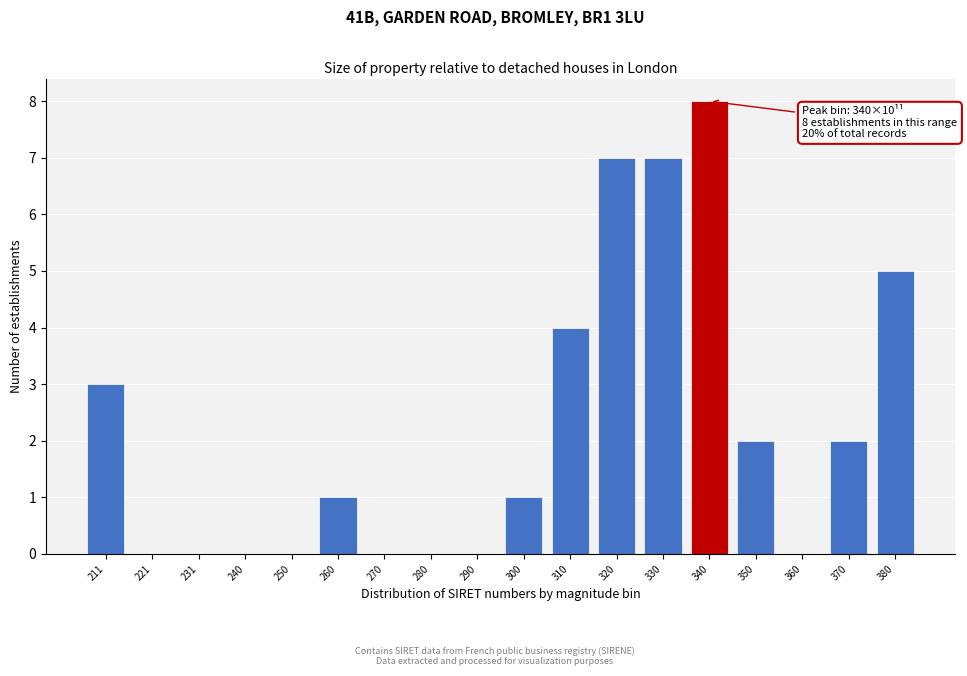

Reading left to right, transcribe all the data shown in this chart.

211=3	221=0	231=0	240=0	250=0	260=1	270=0	280=0	290=0	300=1	310=4	320=7	330=7	340=8	350=2	360=0	370=2	380=5